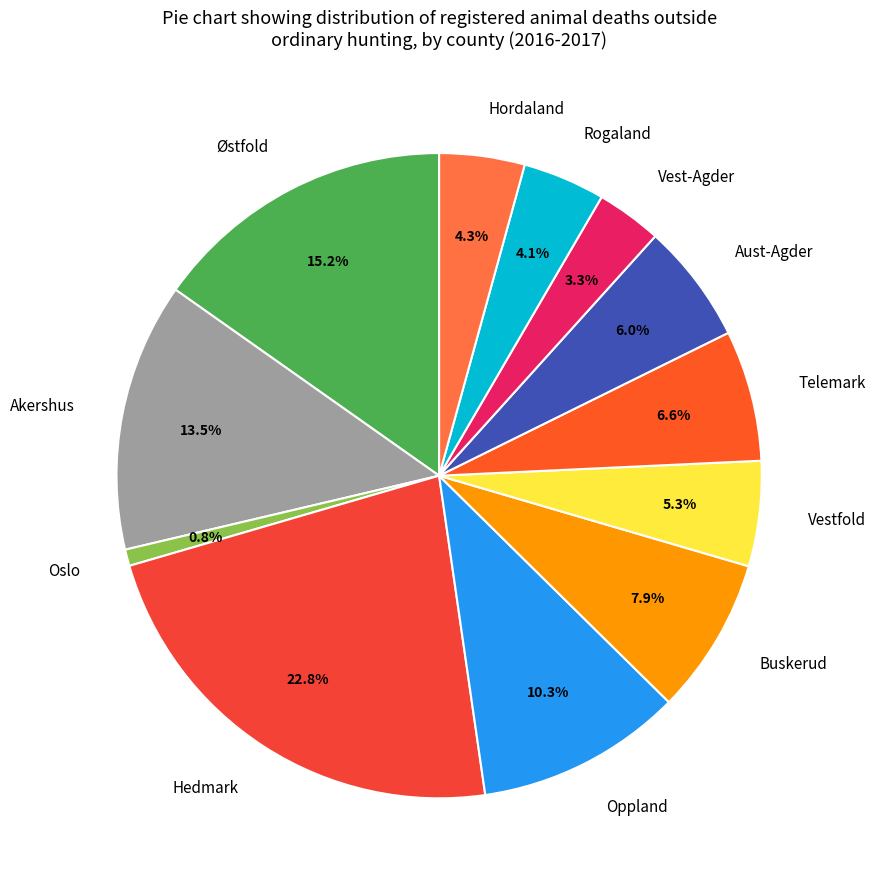

Which category has the smallest portion of the pie?

Oslo